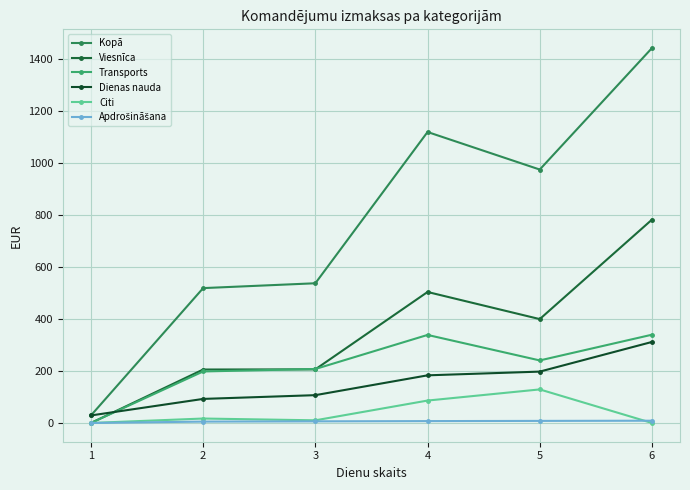

Reading left to right, what are all the values shown in this chart?

Kopā: 29.0	519.4	538.0	1120.5	975.9	1443.6
Viesnīca: 0.0	205.8	206.5	504.4	400.0	783.0
Transports: 0.0	198.4	207.9	339.0	240.8	339.9
Dienas nauda: 29.0	92.7	107.1	183.5	197.8	312.0
Citi: 0.0	17.1	10.2	86.3	129.2	0.0
Apdrošināšana: 0.0	5.3	6.3	7.2	8.0	8.7